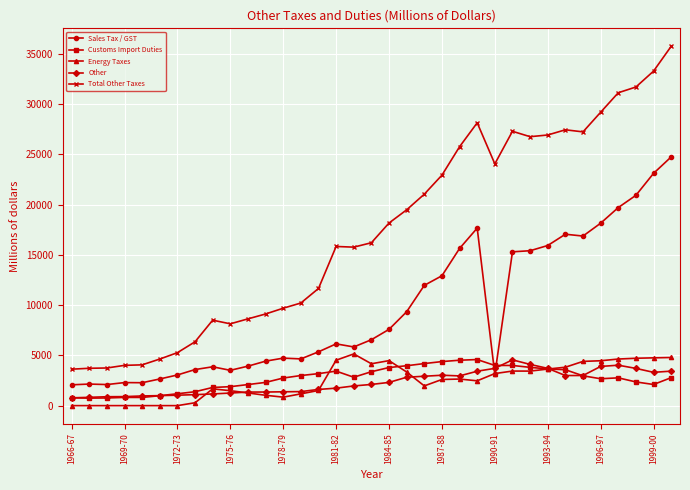

True or false: Other and Total Other Taxes intersect in this chart.

False